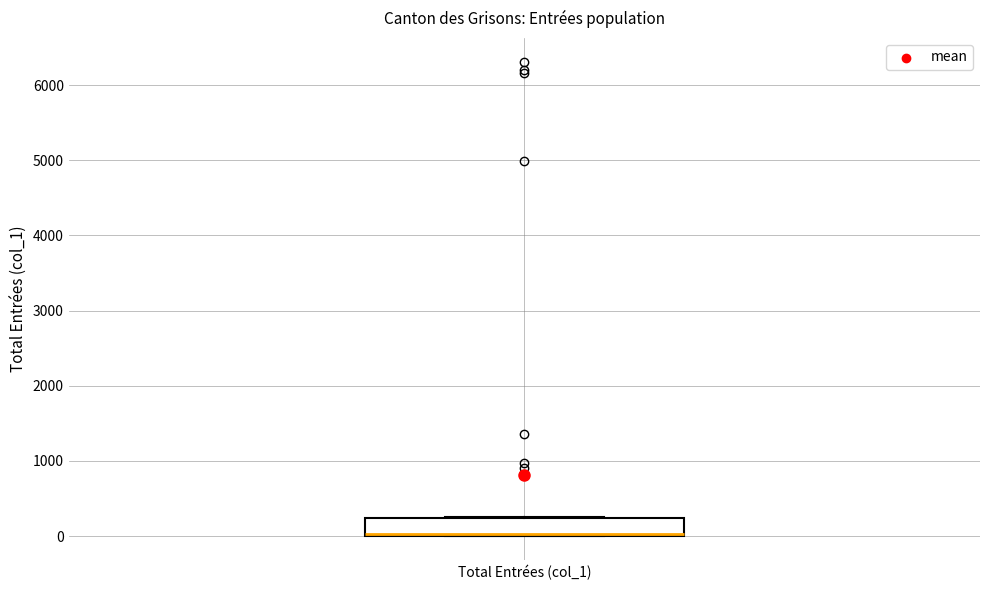

Transcribe this box plot: give where the median line is, the range the box spans, and where the two whiskers end, as read against the y-axis. The values are not printed on the chart, so give them approximately, as read against the axis.

median 0 (drawn on the box's lower edge), box 0 to 200, whiskers 0 to 300